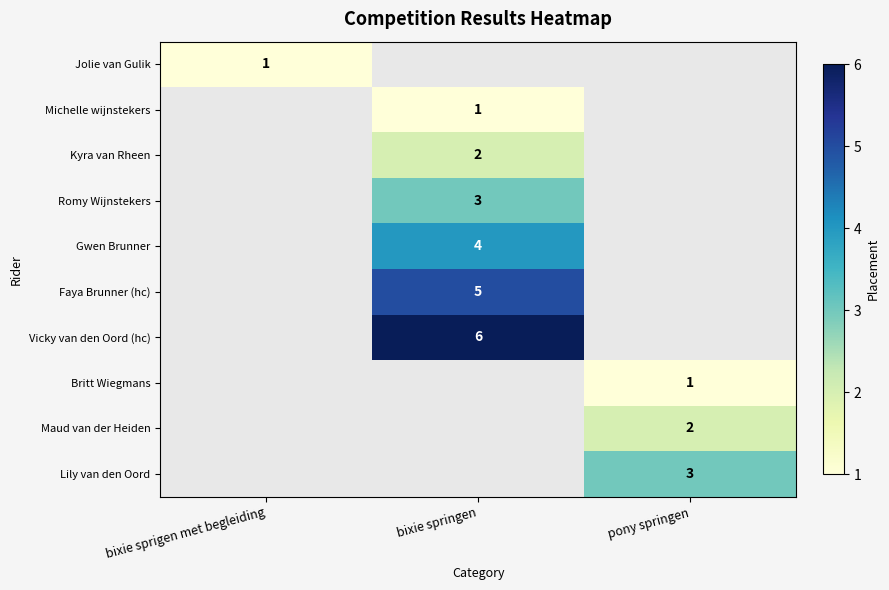

The Kyra van Rheen series shows 2 at bixie springen. True or false?

True